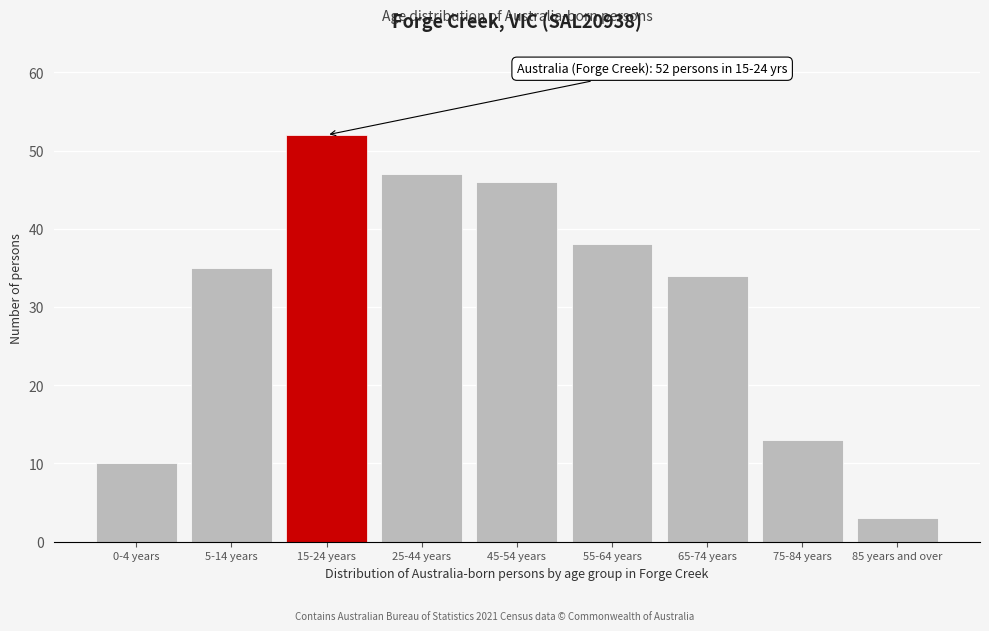

Reading right to left, list all the values displayed in this chart.

3	13	34	38	46	47	52	35	10